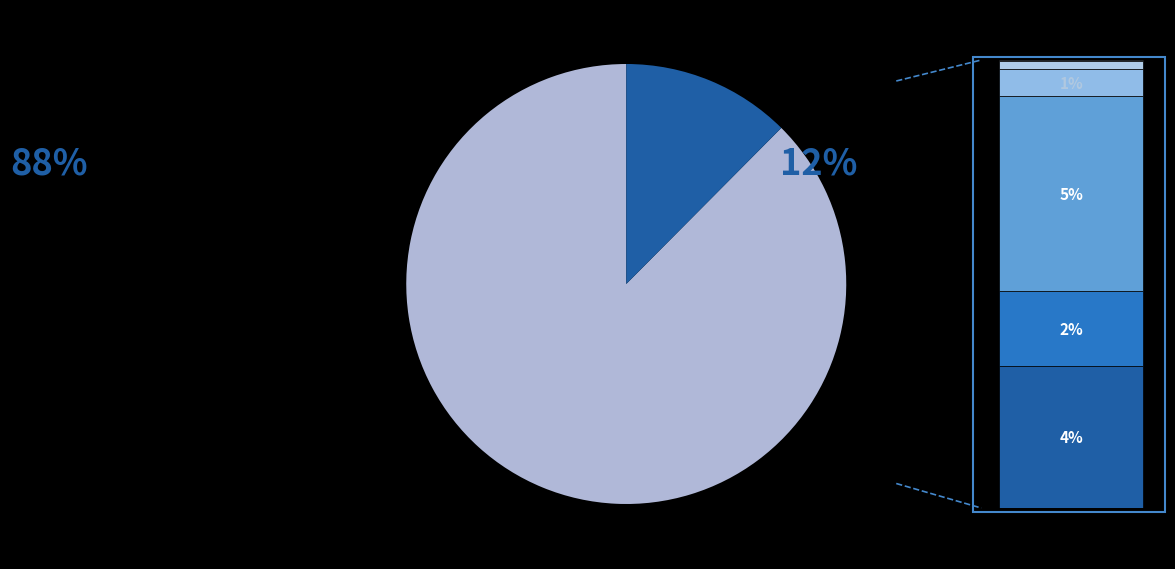

Is it true that Some Other Race alone is 1% of the pie?

True